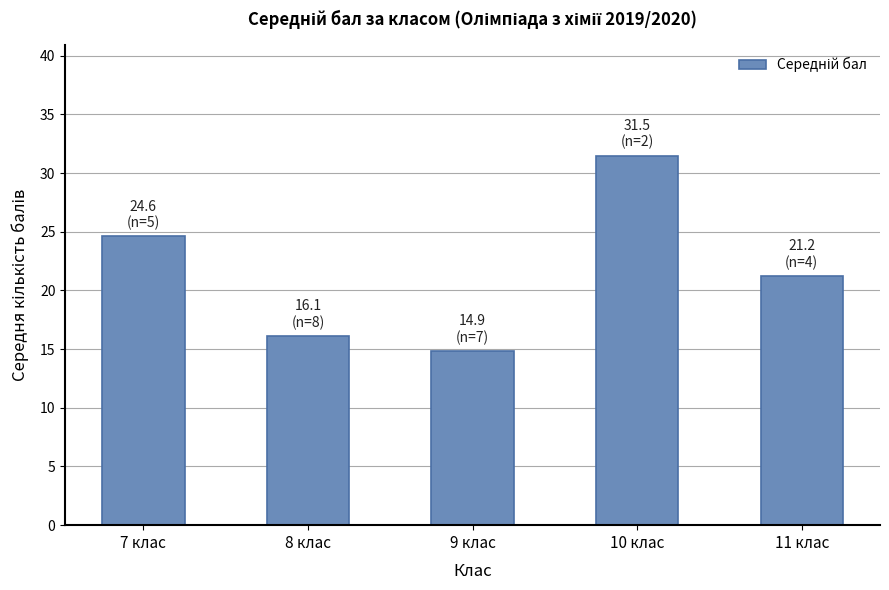

True or false: the data shows 14.9 at 9 клас.

True